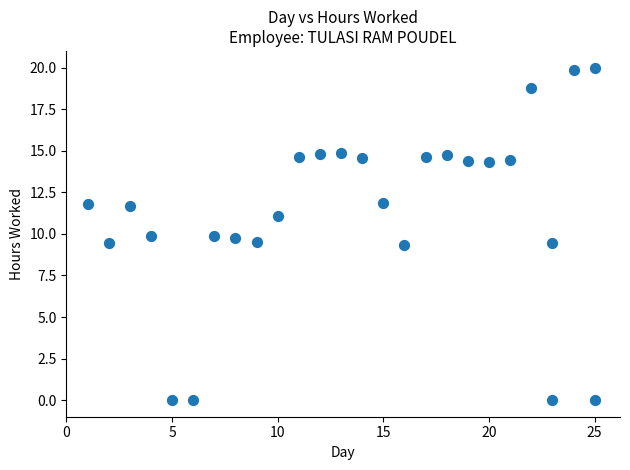

What is the range of X values (max minus min)?

24.0